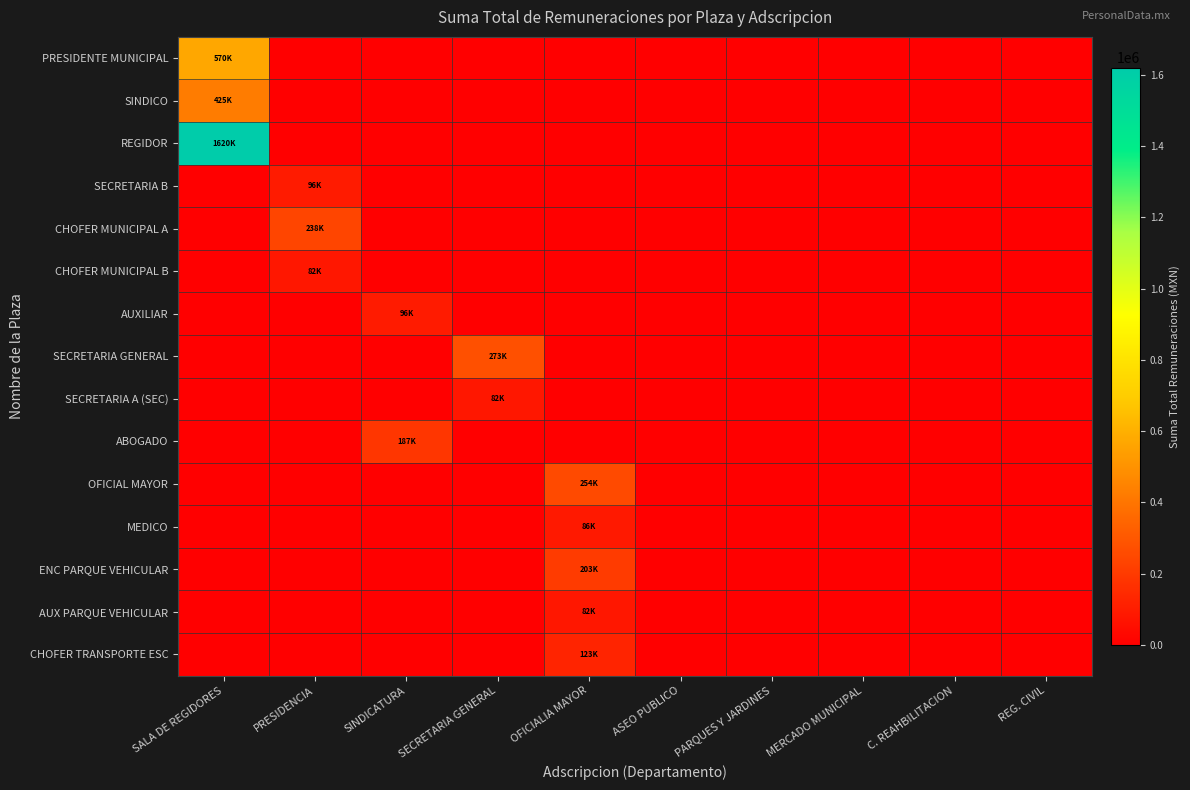

What is the spread (max minus min) of values at OFICIALIA MAYOR?

254157.4